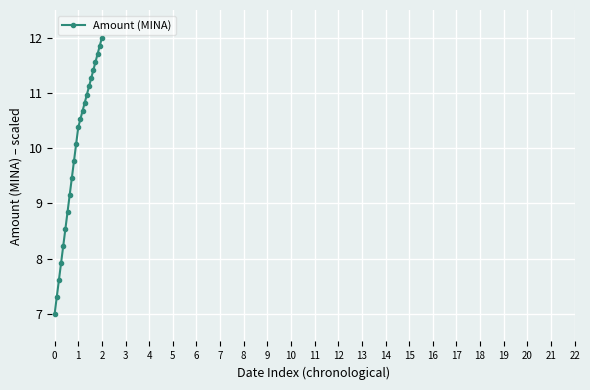

What is the difference between the maximum and minimum values?

5.0